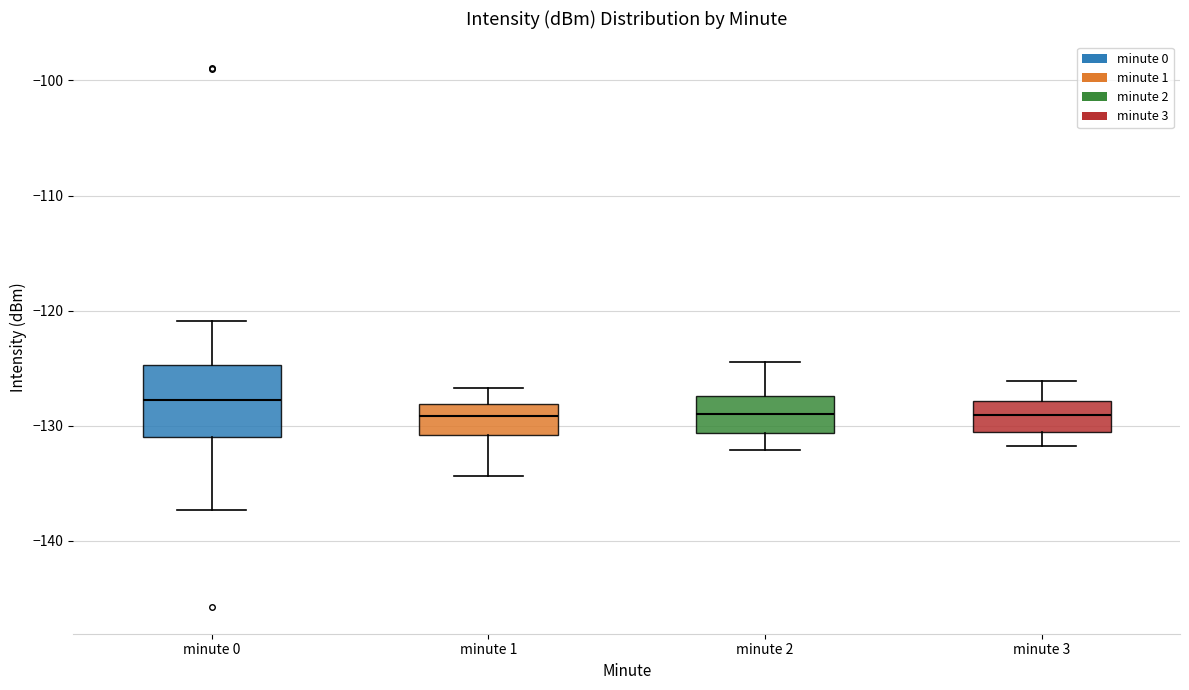

Reading left to right, transcribe this box plot: for each box, give where its median line is, the range the box spans, and where its two whiskers end, as read against the y-axis. The values are not printed on the chart, so give them approximately, as read against the axis.

minute 0: median -128, box -131 to -125, whiskers -137 to -121
minute 1: median -129, box -131 to -128, whiskers -134 to -127
minute 2: median -129, box -131 to -127, whiskers -132 to -124
minute 3: median -129, box -131 to -128, whiskers -132 to -126